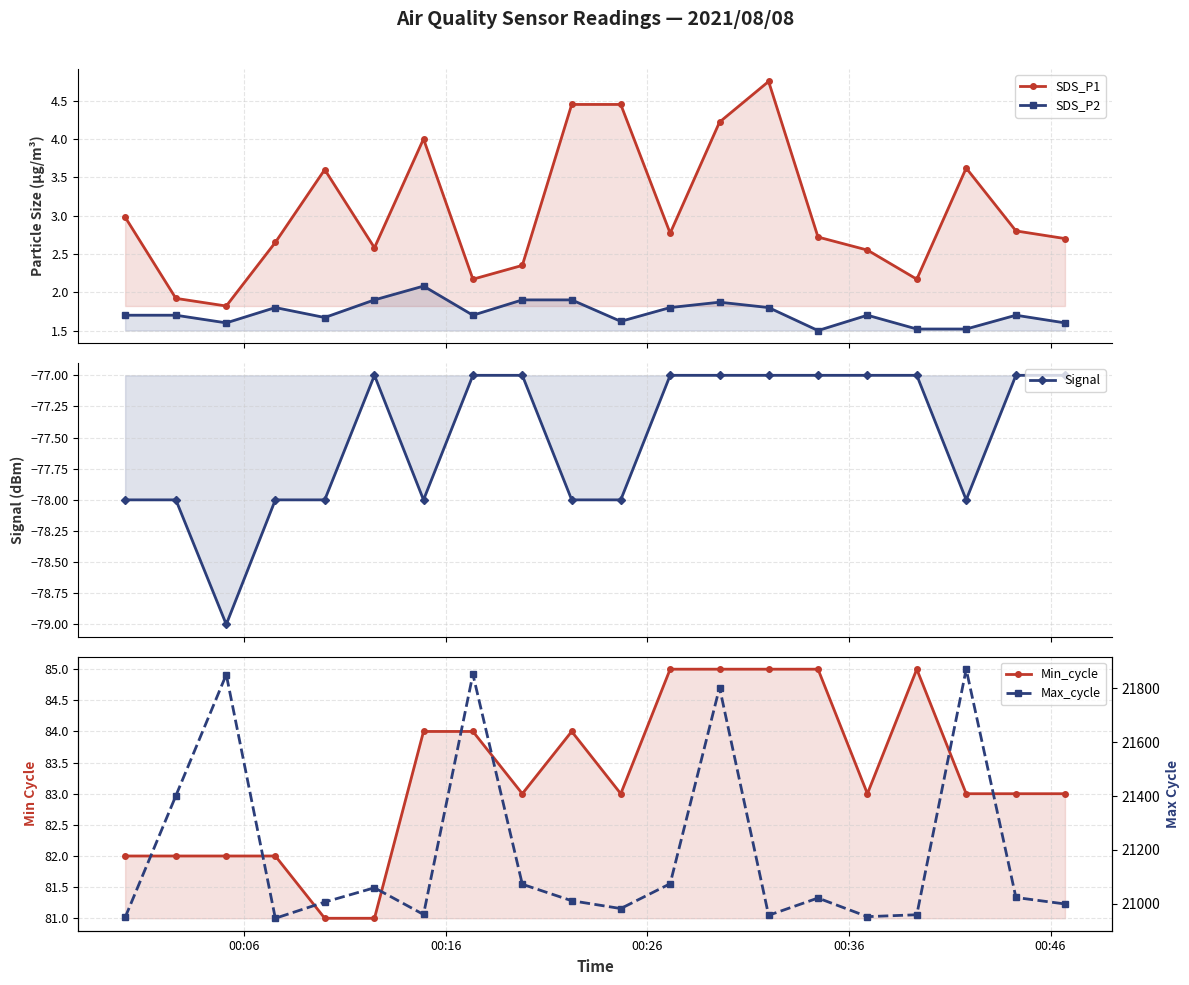

True or false: SDS_P1 and Max_cycle intersect in this chart.

False